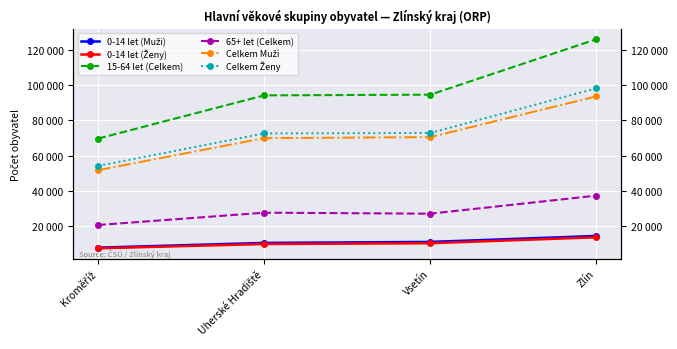

Does the chart display data point markers on the line(s)?

Yes